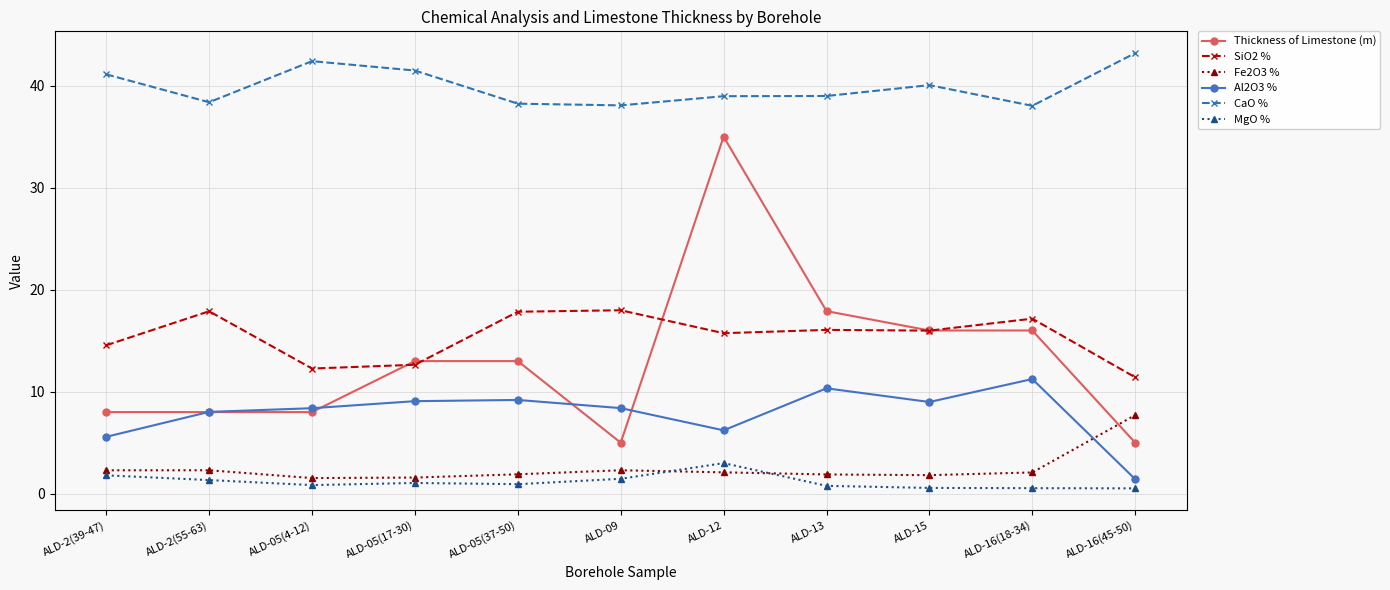

True or false: SiO2 % has more than 1 interior local peaks.

True